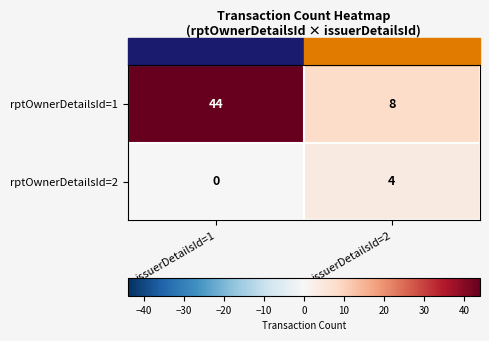

How many data points does each series have?

2